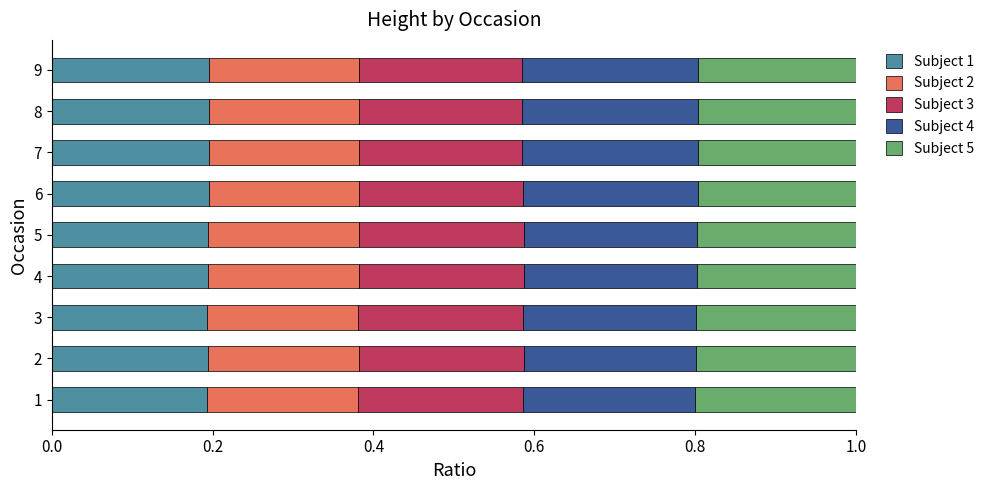

What are all the series names shown in the legend?

Subject 1, Subject 2, Subject 3, Subject 4, Subject 5